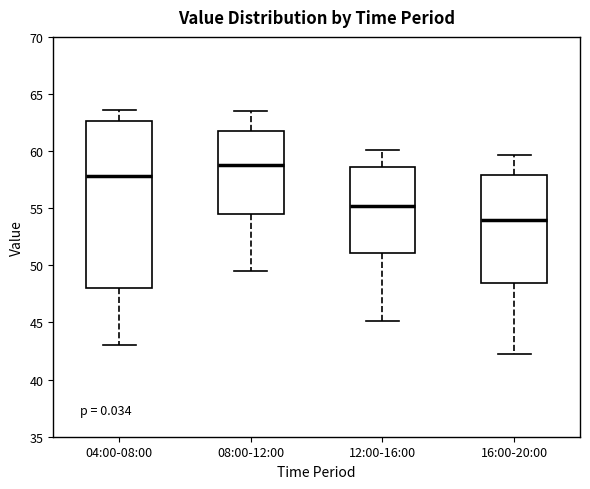

Comparing the boxes themselves (not the whiskers), which one is the tallest?

04:00-08:00